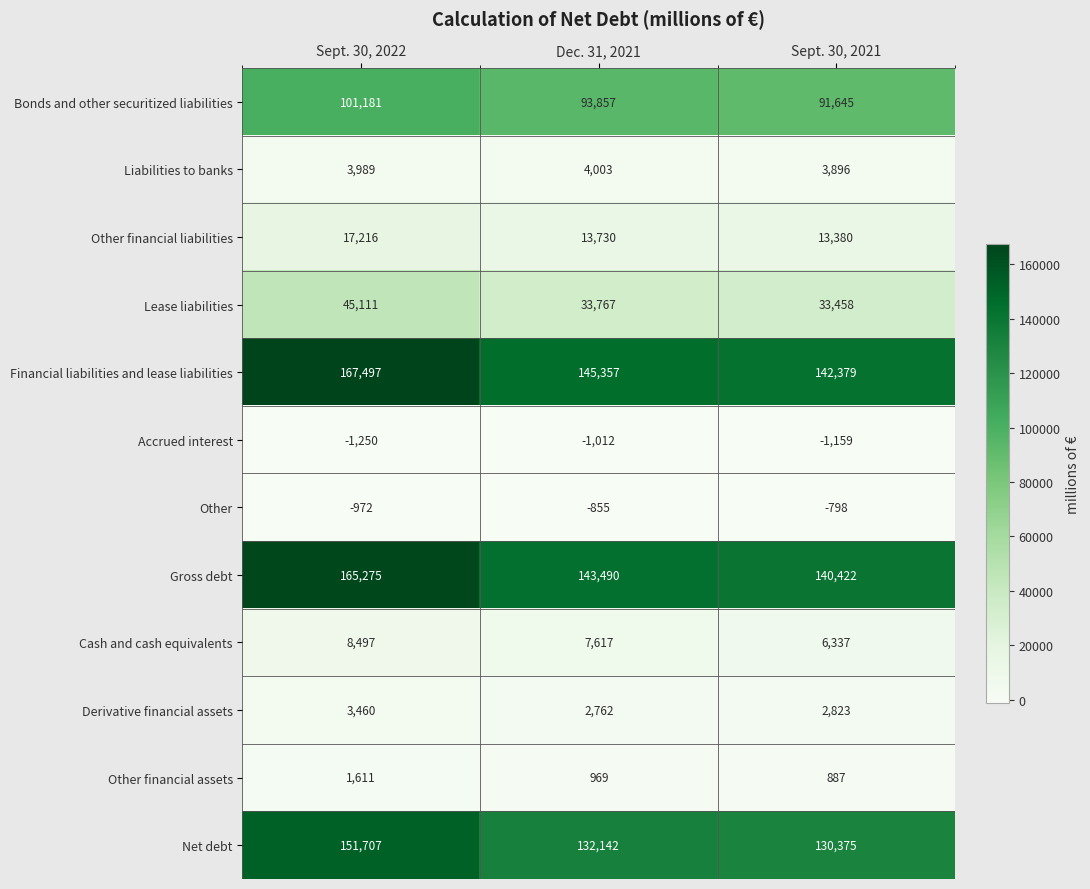

At how many categories does at least one series exceed 114736?

3